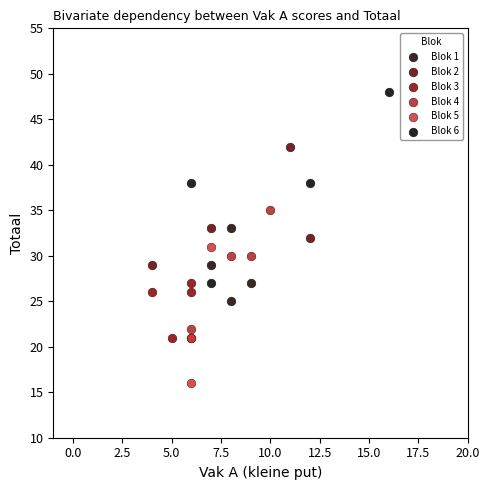

What are all the series names shown in the legend?

Blok 1, Blok 2, Blok 3, Blok 4, Blok 5, Blok 6